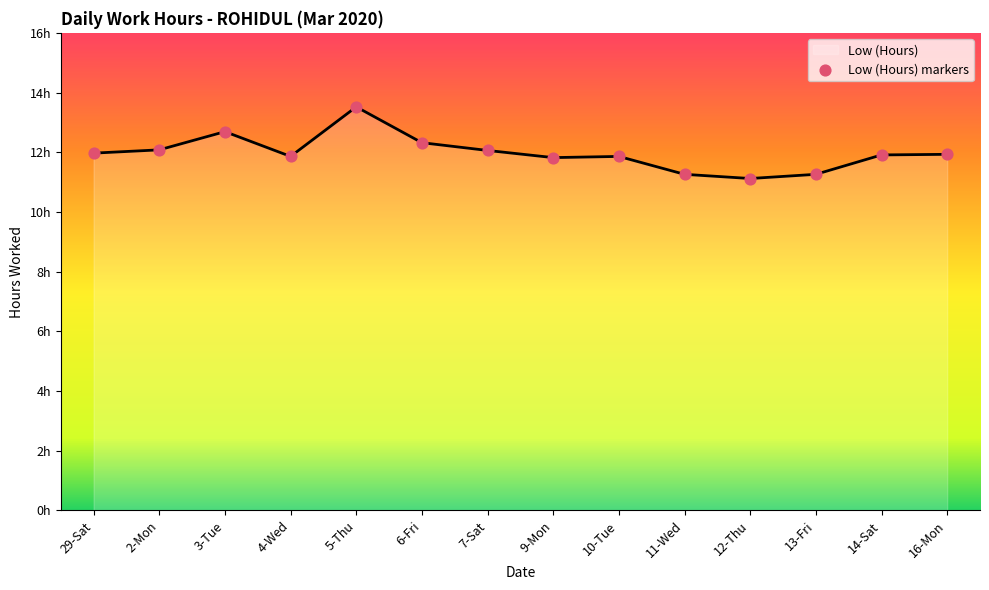

What is the ratio of the value at 14-Sat to the value at 13-Fri?

1.1